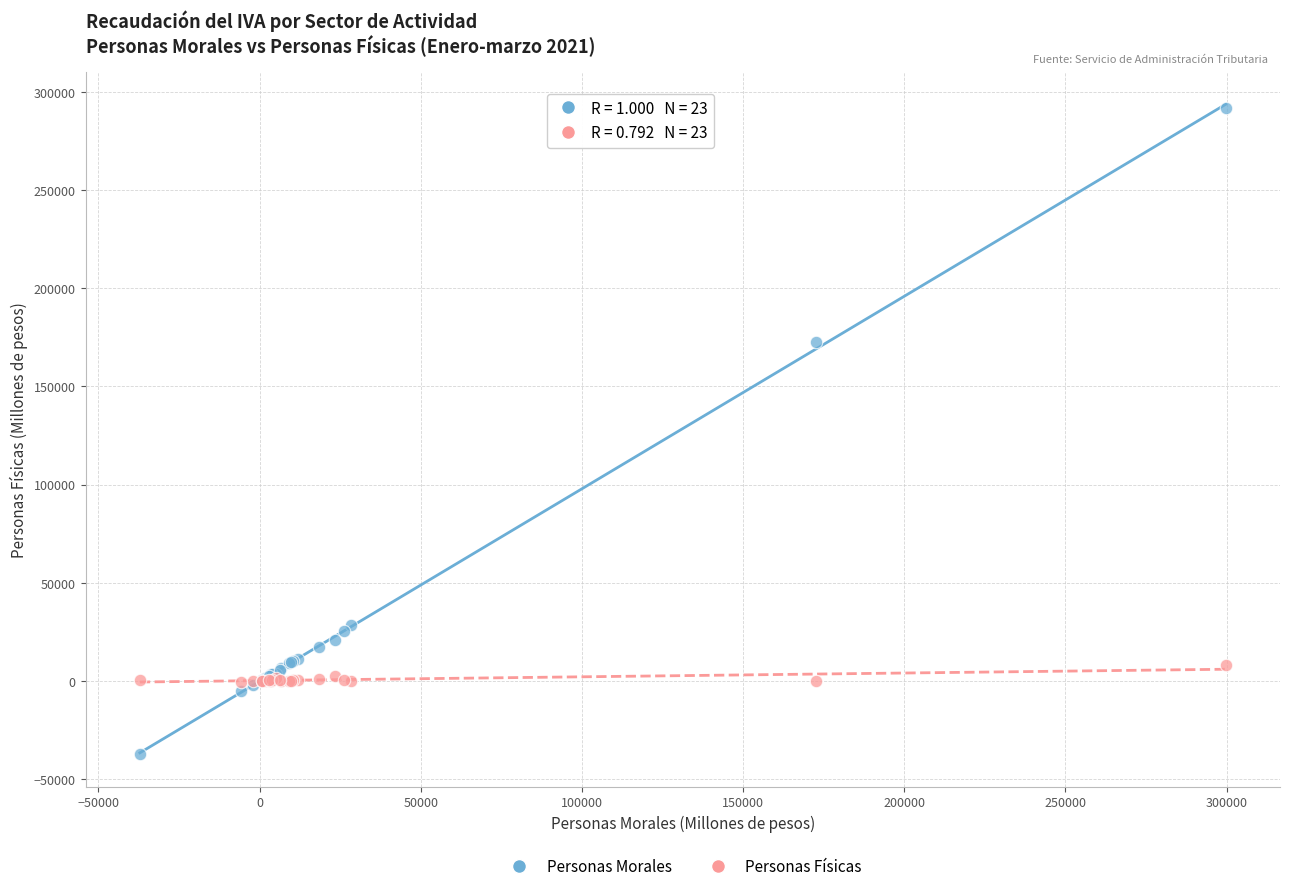

Across all series, what Y value is closest to 127153?

172638.9